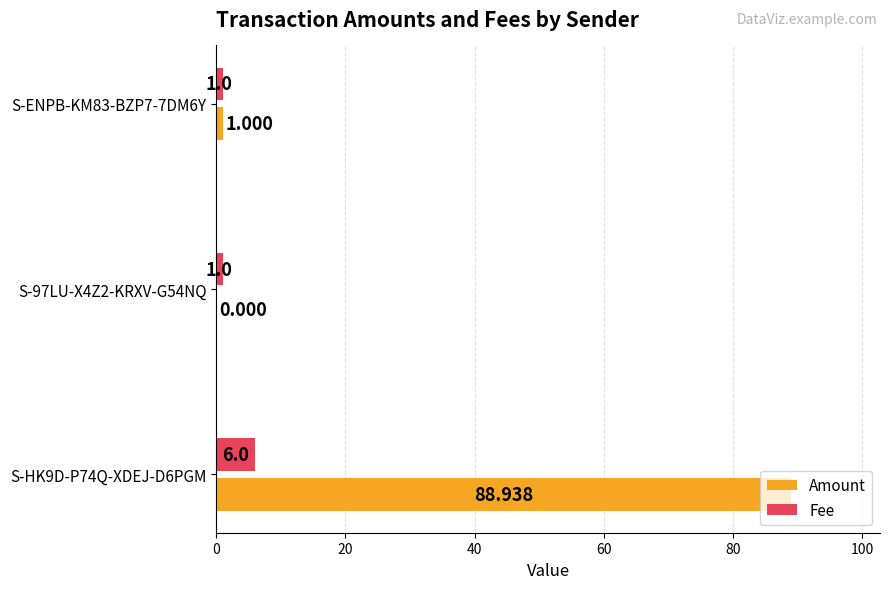

Which series changed the most between S-HK9D-P74Q-XDEJ-D6PGM and S-97LU-X4Z2-KRXV-G54NQ?

Amount